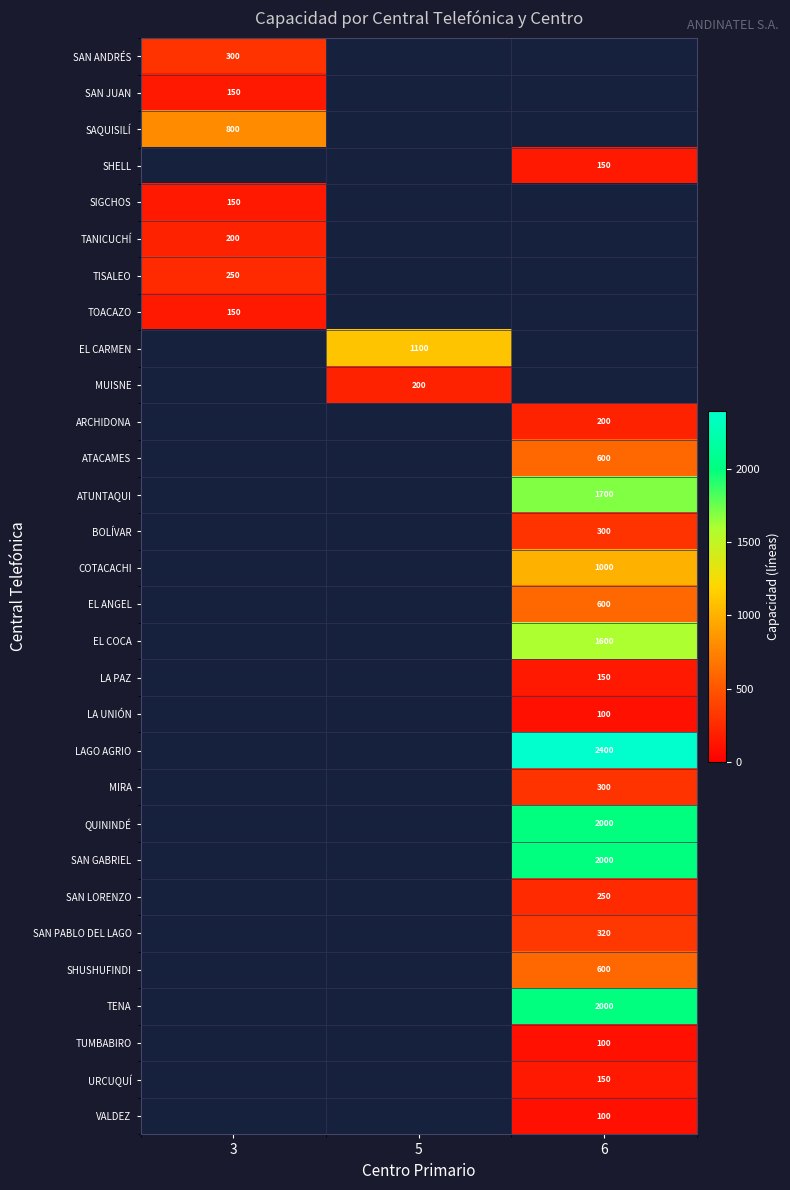

True or false: LA PAZ has a value of 257 at 6.

False